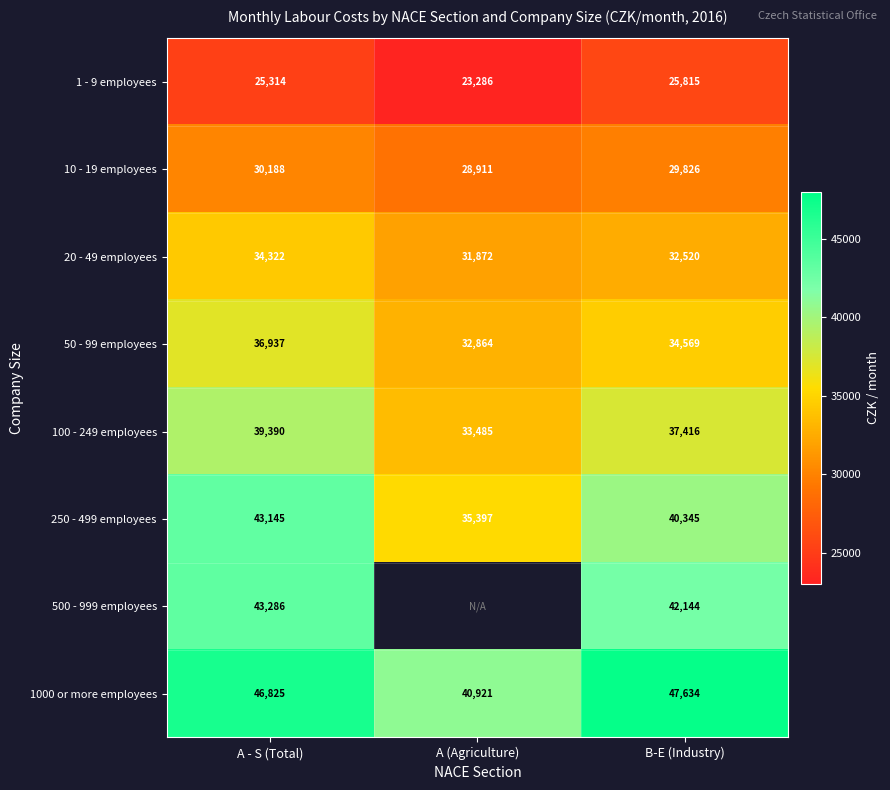

Where is 10 - 19 employees nearest to the value 29549?

B-E (Industry)